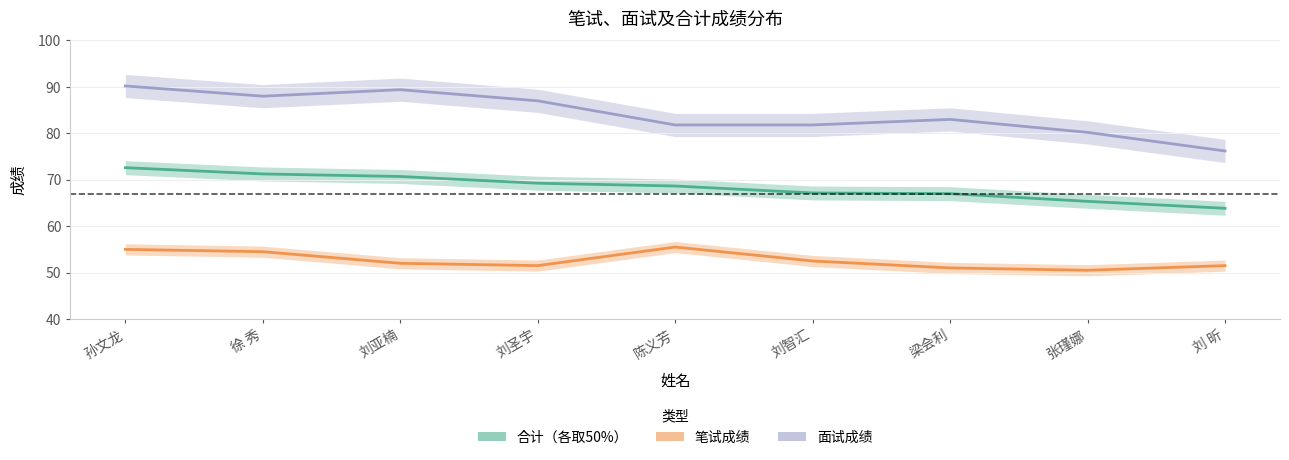

What is the difference between the maximum and minimum values in the 笔试成绩 series?

5.0